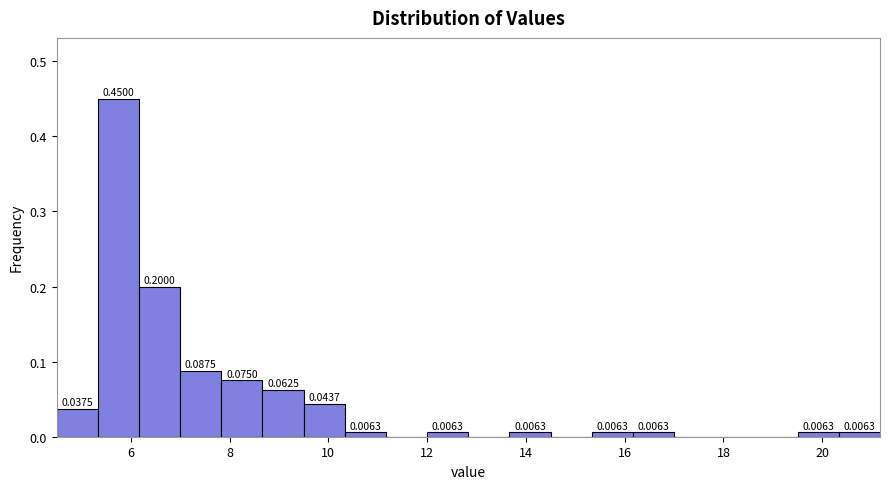

Over which range of the x-axis is the bar tallest?

5.4 to 6.2